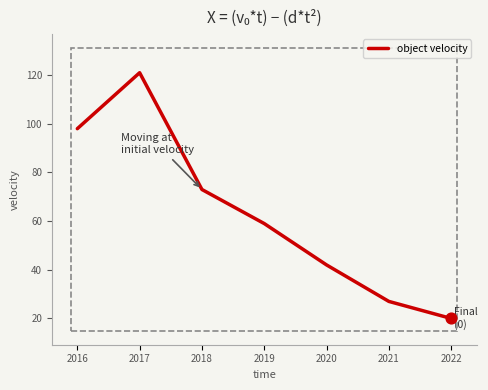

What is the change in value from 2016 to 2021?

-71